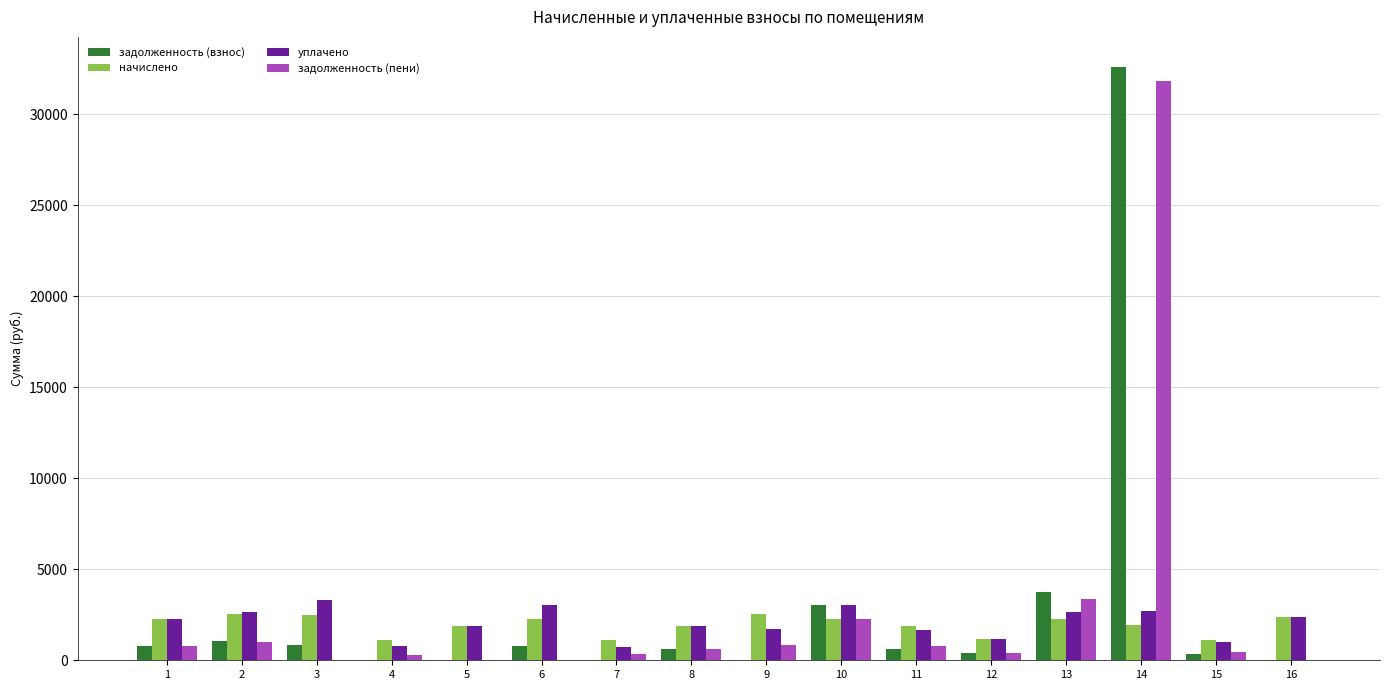

The value of уплачено at 14 is 2699.6. True or false?

True